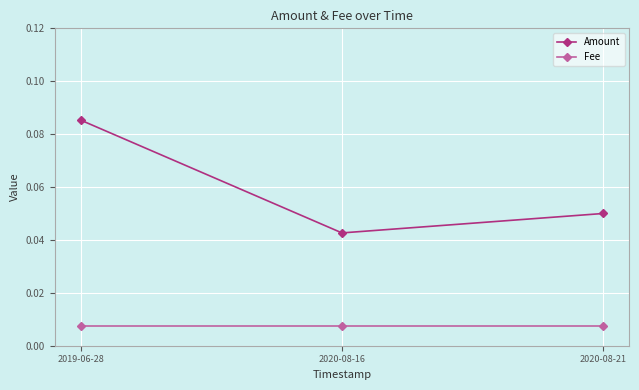

What is the label of the 3rd point from the left?

2020-08-21